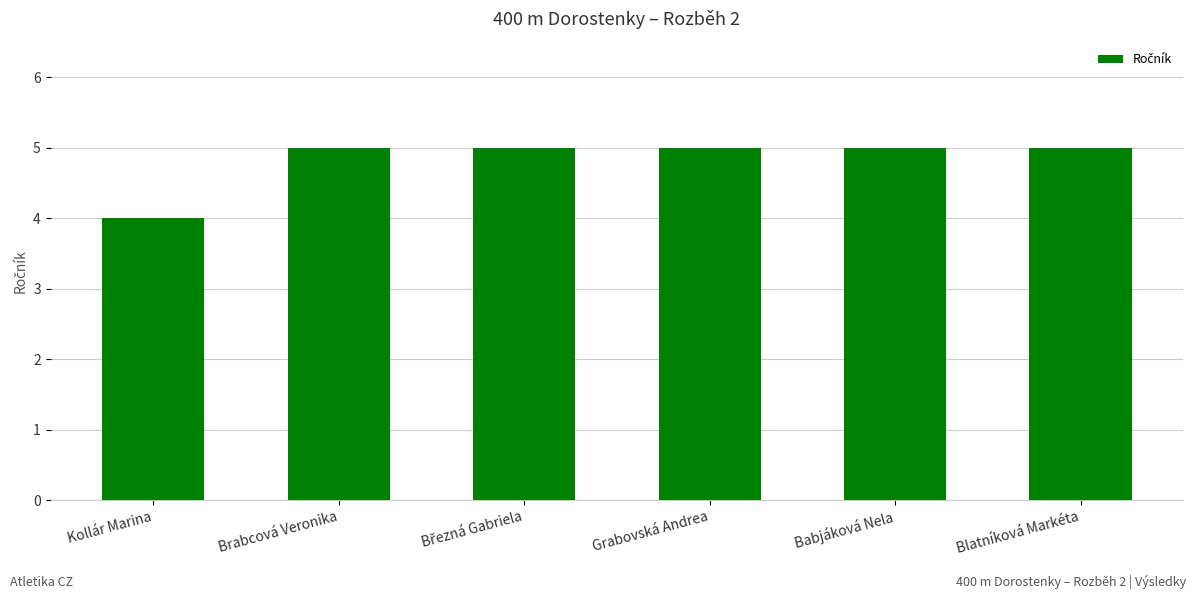

What is the change in value from Kollár Marina to Grabovská Andrea?

+1